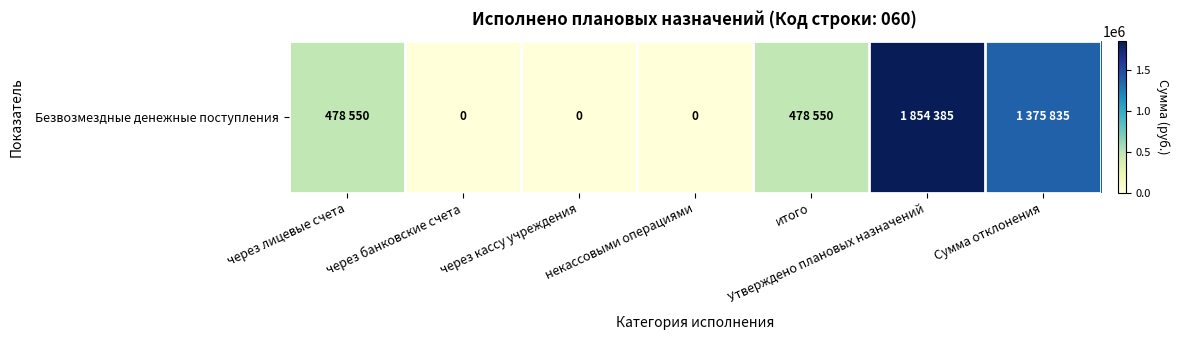

At which category does the chart reach its minimum across all series?

через банковские счета